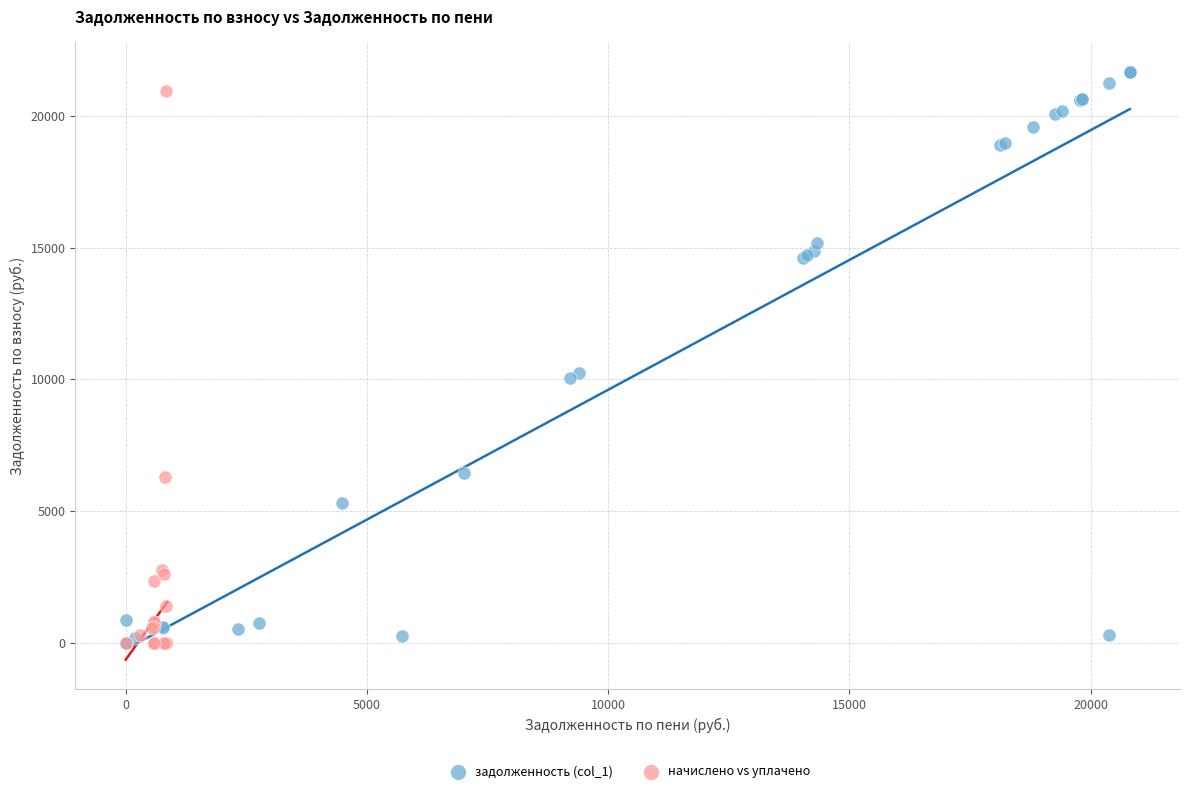

What are all the series names shown in the legend?

задолженность (col_1), начислено vs уплачено